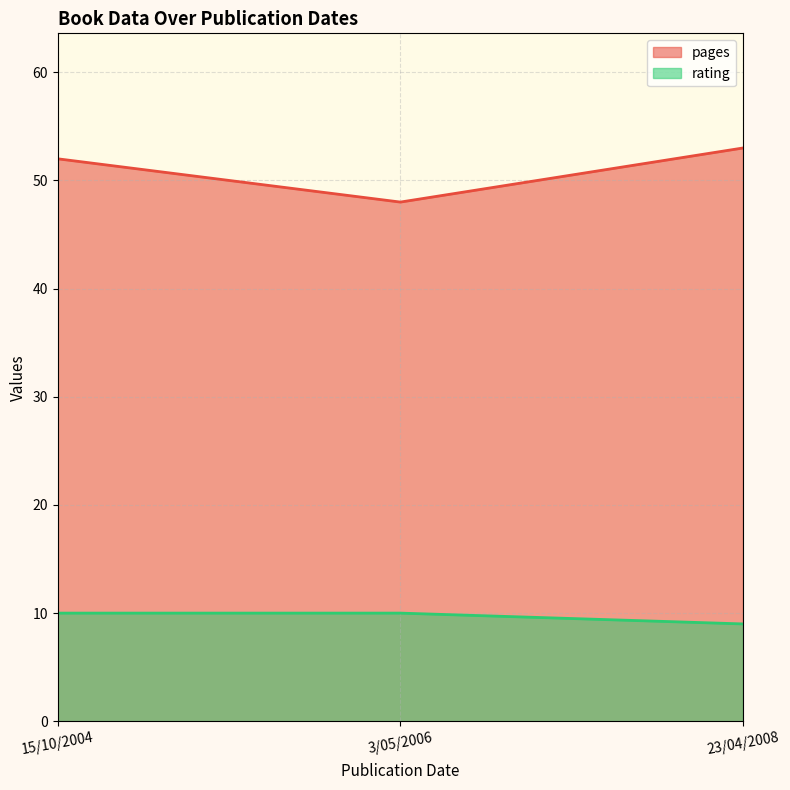

Which series has the widest spread of values?

pages